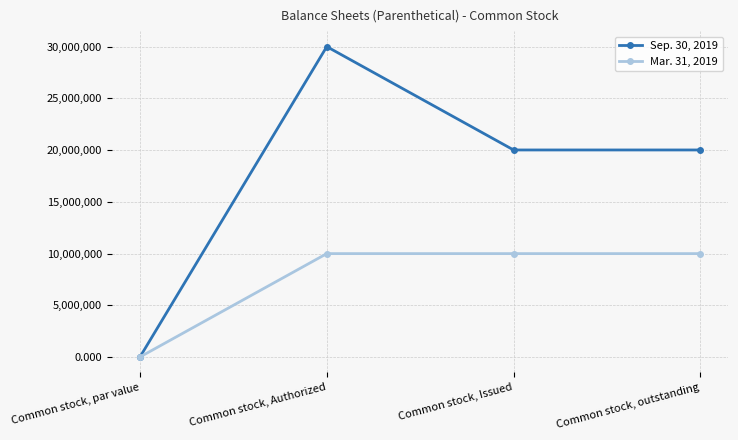

What are all the series names shown in the legend?

Sep. 30, 2019, Mar. 31, 2019